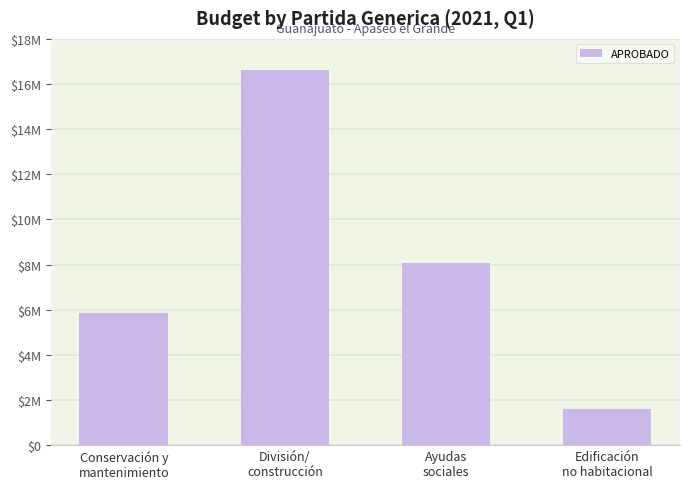

Are the bars horizontal?

No